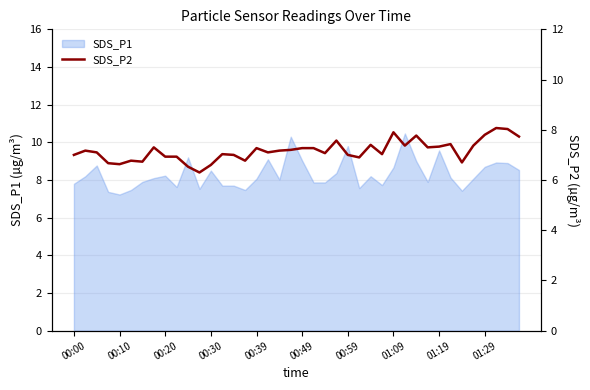

What is the ratio of the value at 20 to the value at 14?

1.0